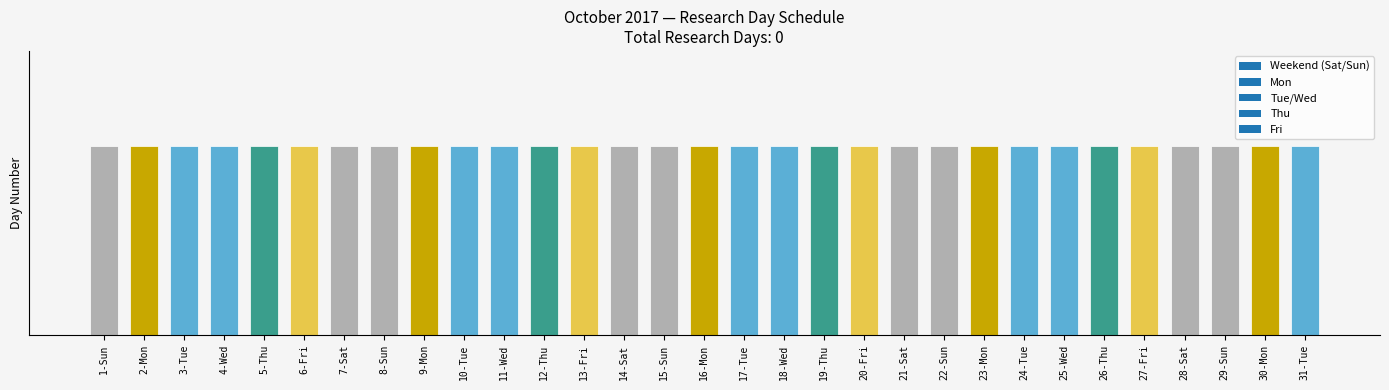

What is the value of the 6th bar from the left?

6